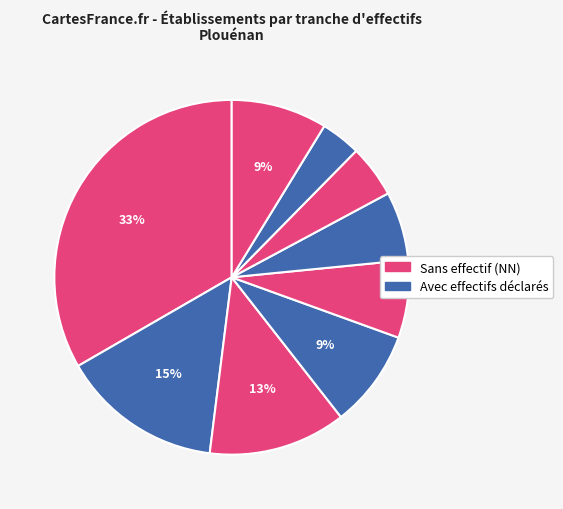

Which category has the smallest portion of the pie?

53